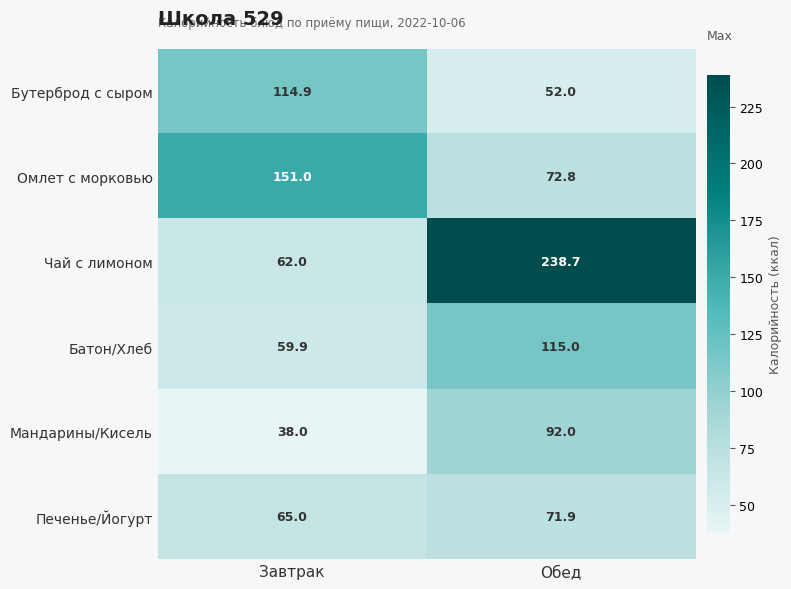

Is it true that Бутерброд с сыром equals 114.9 at Завтрак?

True